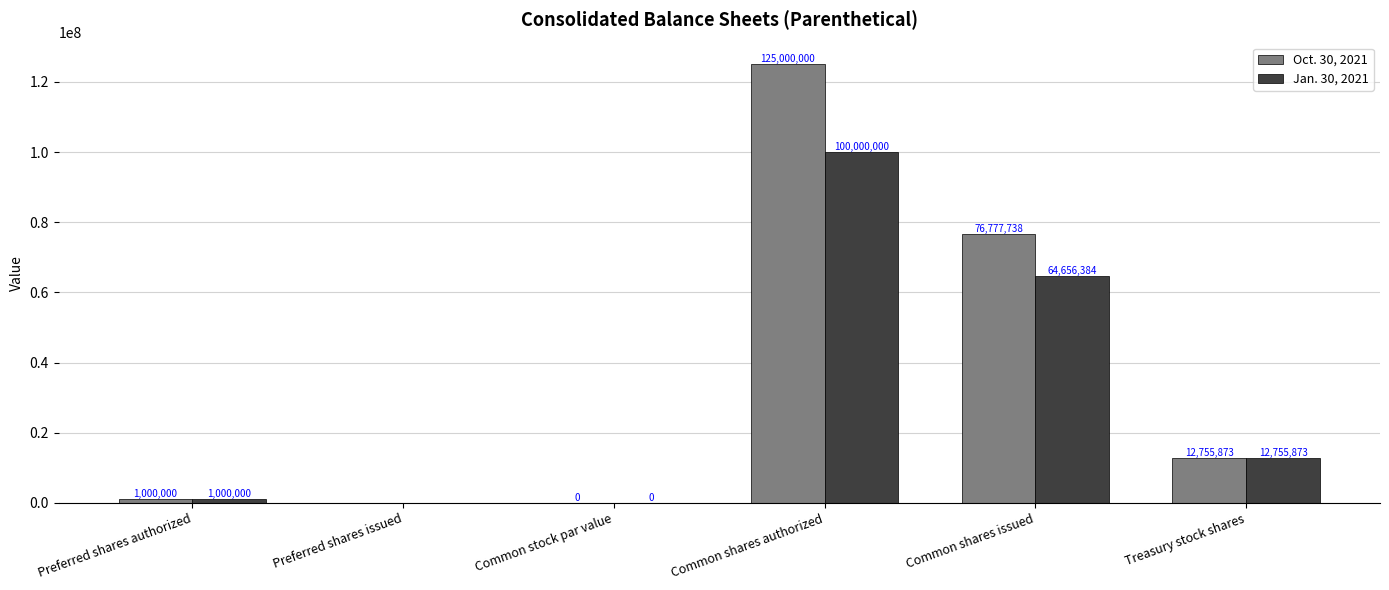

Which series has the largest total across all categories?

Oct. 30, 2021